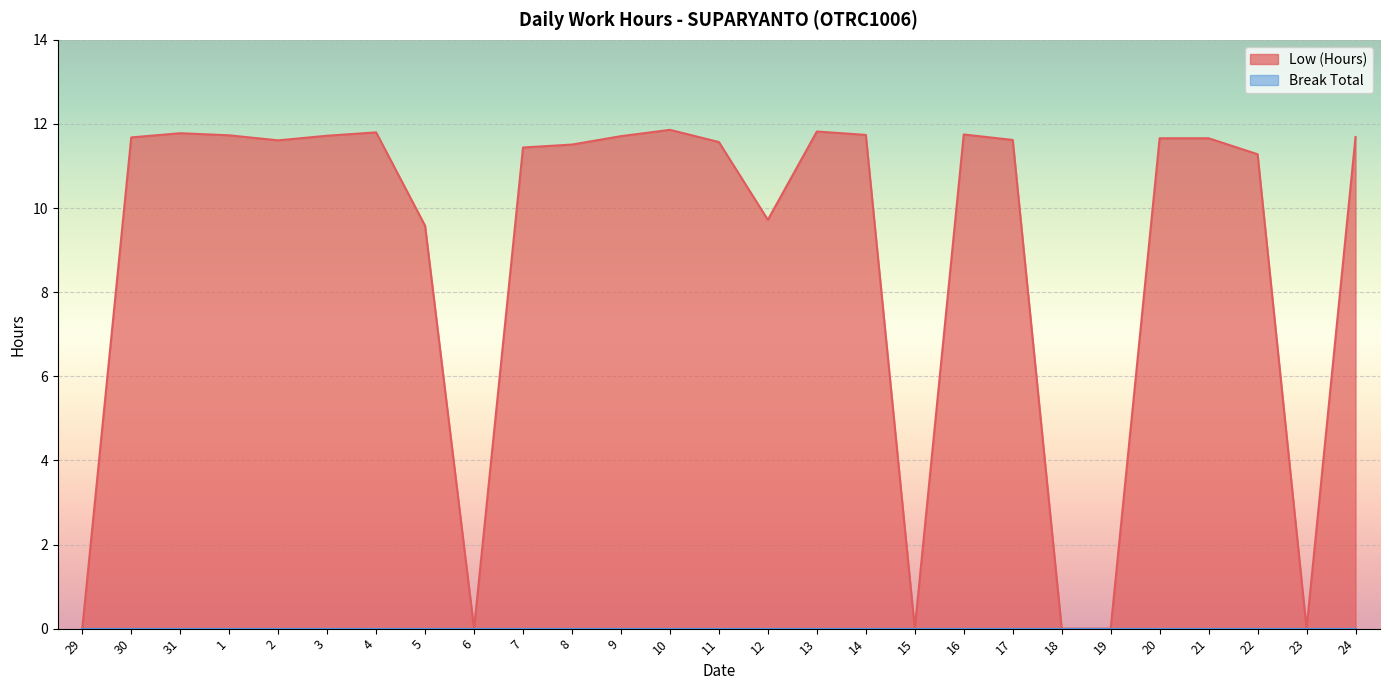

What is the approximate value at 11?

11.6